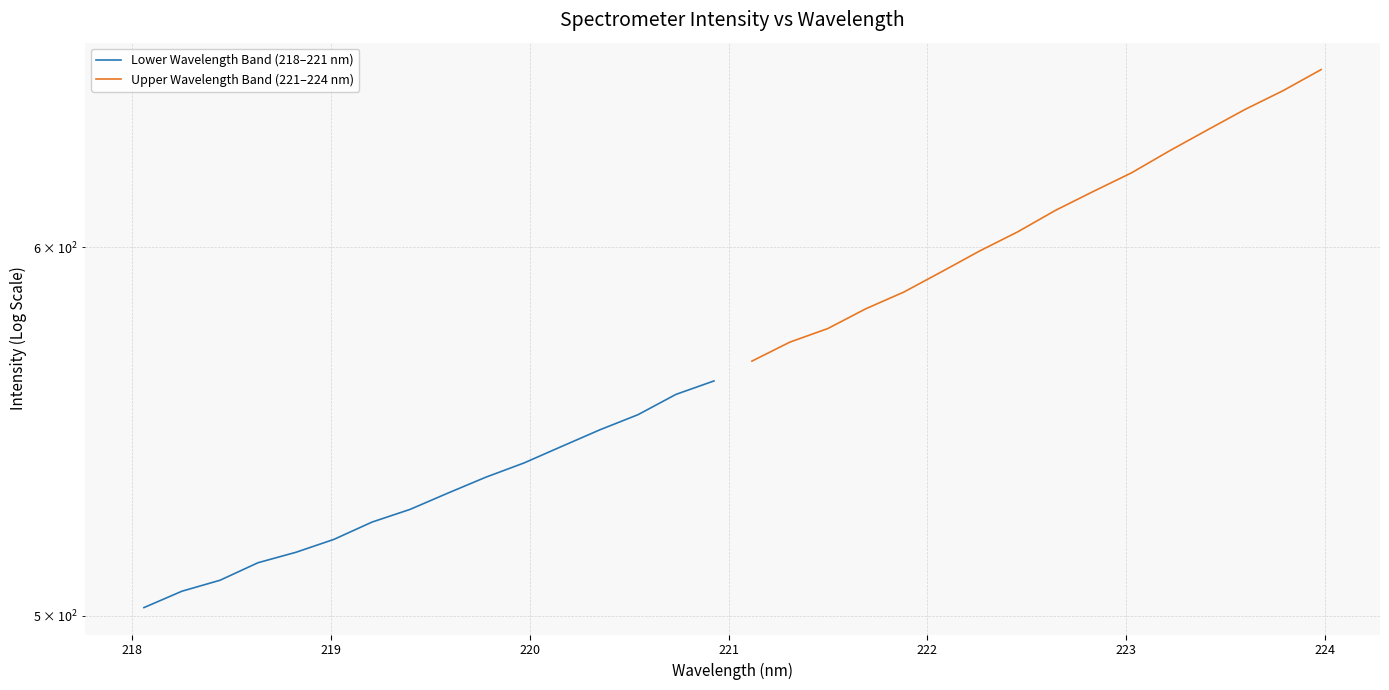

At how many categories does at least one series exceed 571?

15